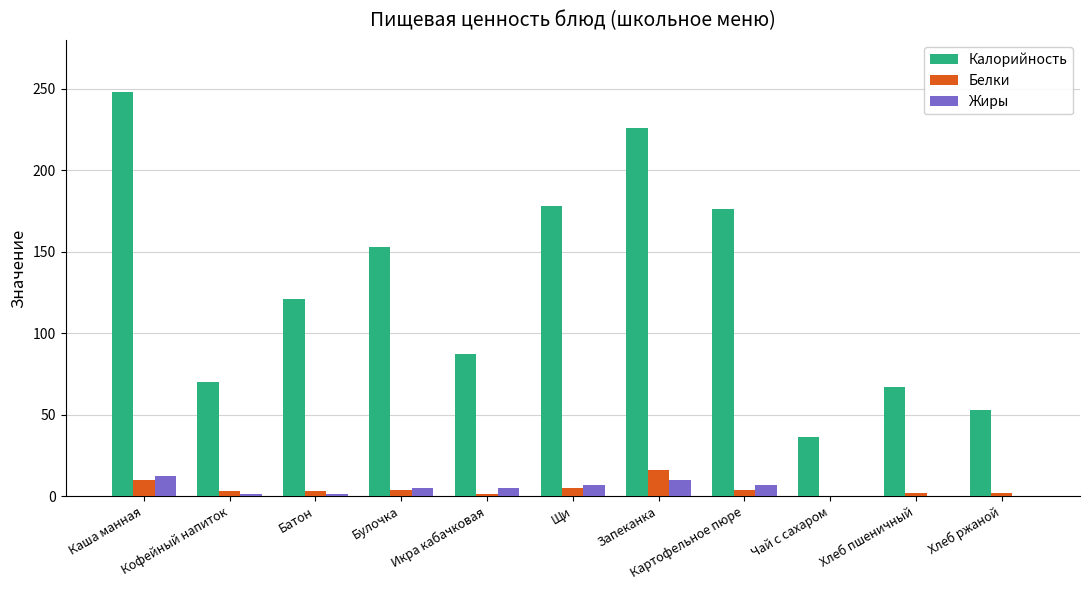

What is the maximum value shown in the chart?

248